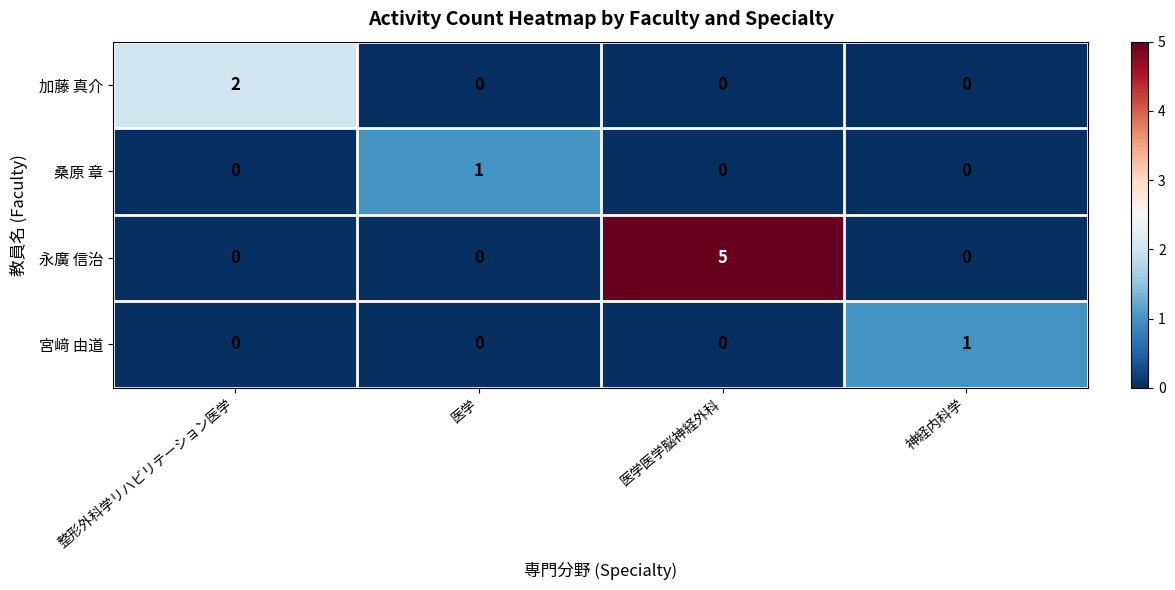

Is it true that 宮﨑 由道 equals 0 at 医学医学脳神経外科?

True